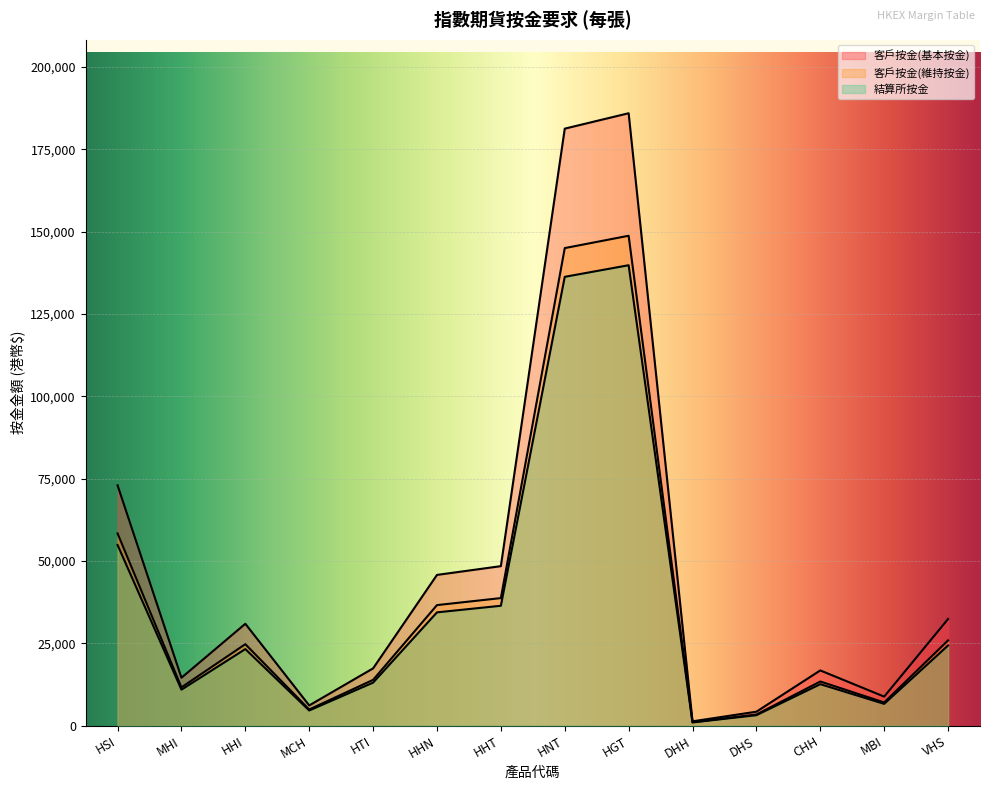

What is the average value of the 結算所按金 series?

35854